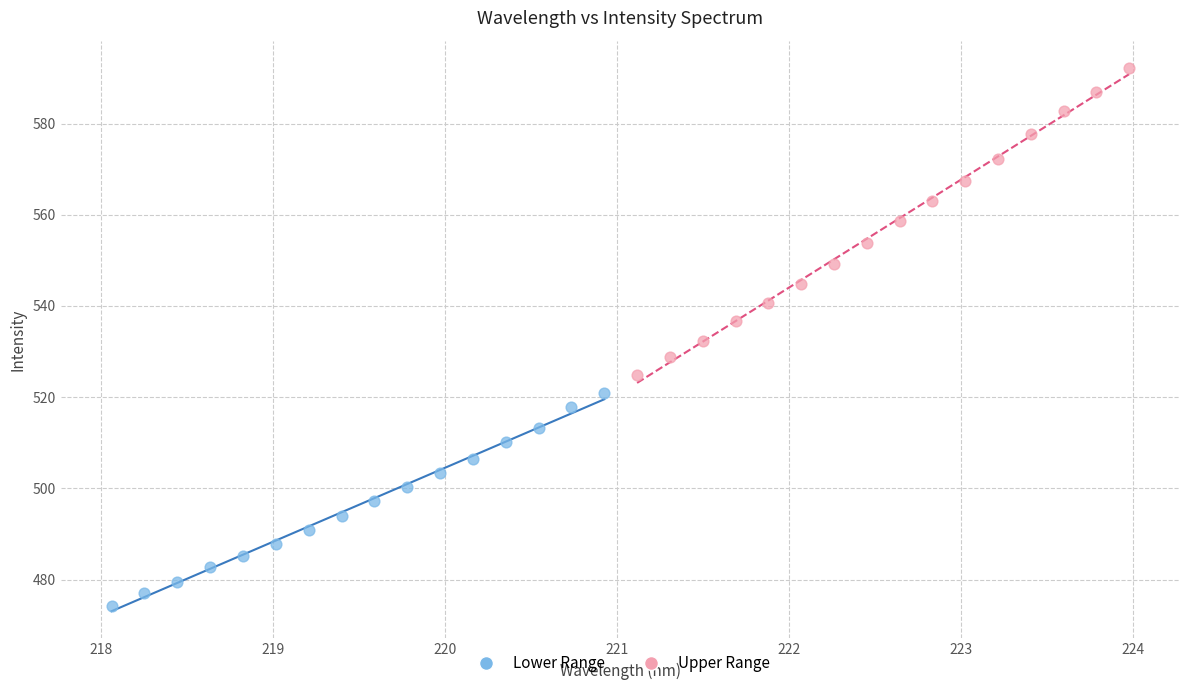

Which series has the widest spread of Y values?

Upper Range